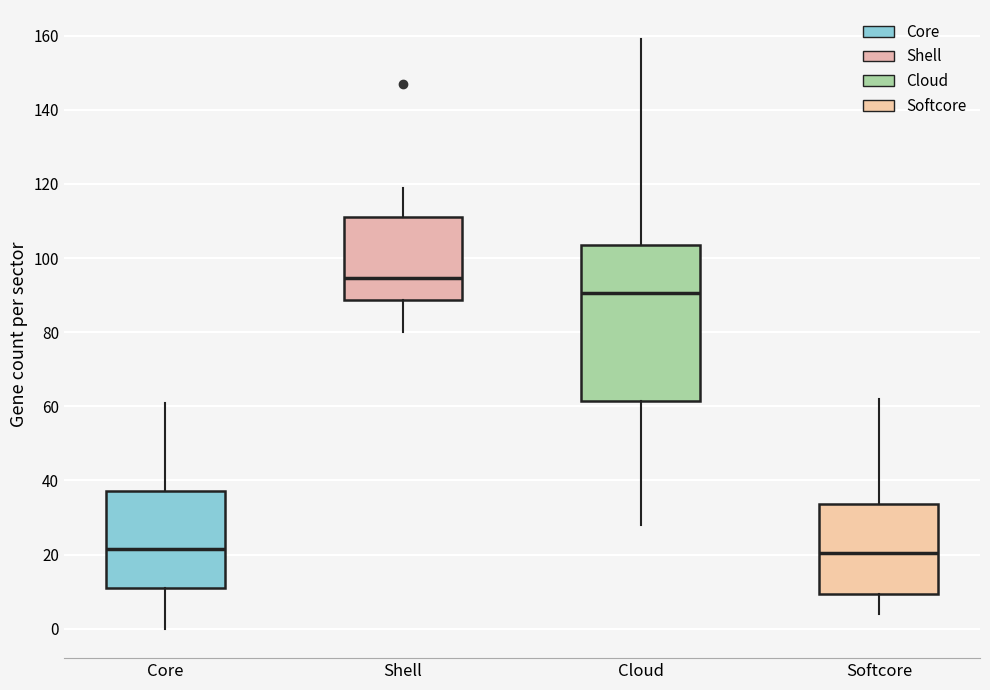

Which box is the tallest, from its lower edge to its upper edge?

Cloud